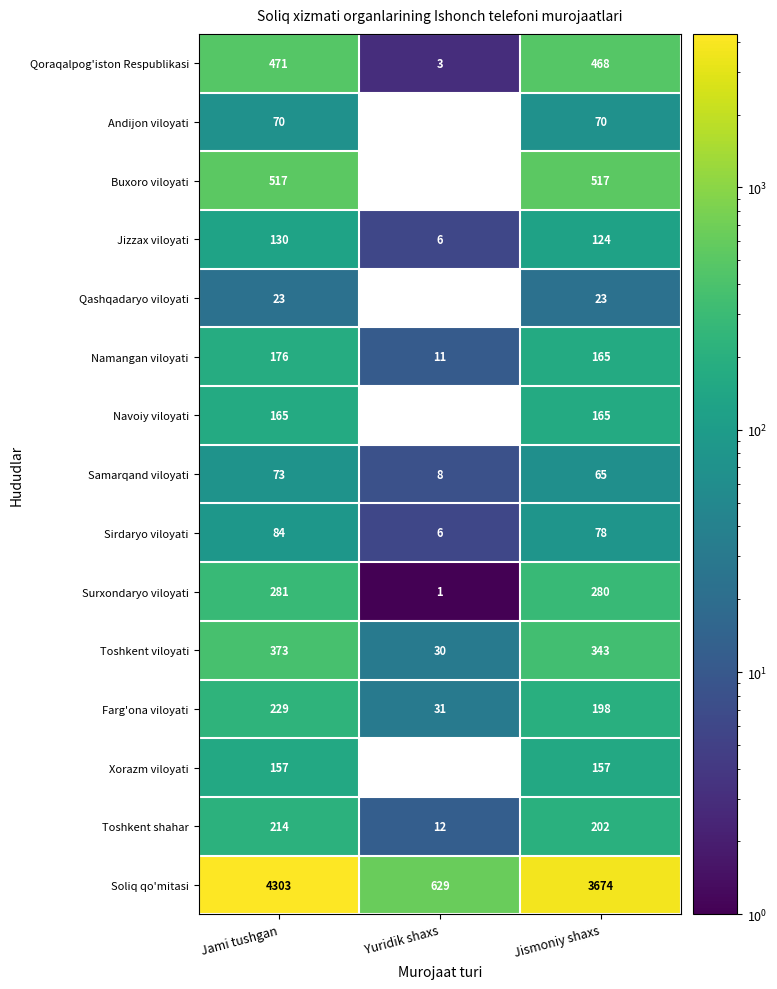

The value of Qoraqalpog'iston Respublikasi at Jismoniy shaxs is 468. True or false?

True